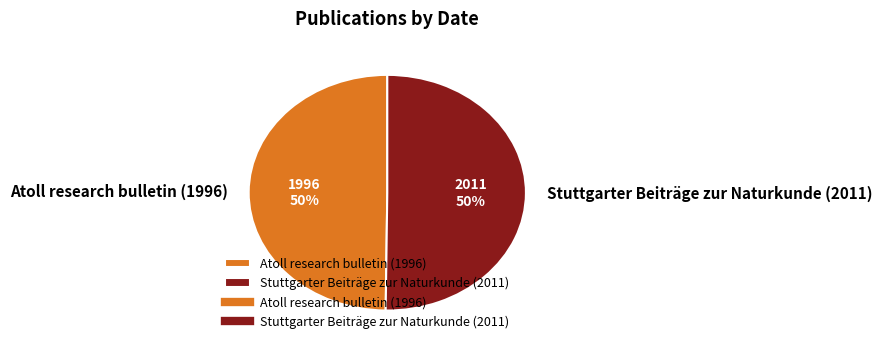

How many slices are in this pie chart?

2